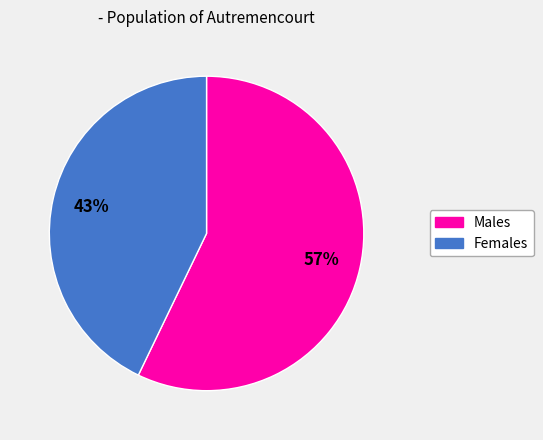

Is the sum of Males and Females greater than half?

Yes